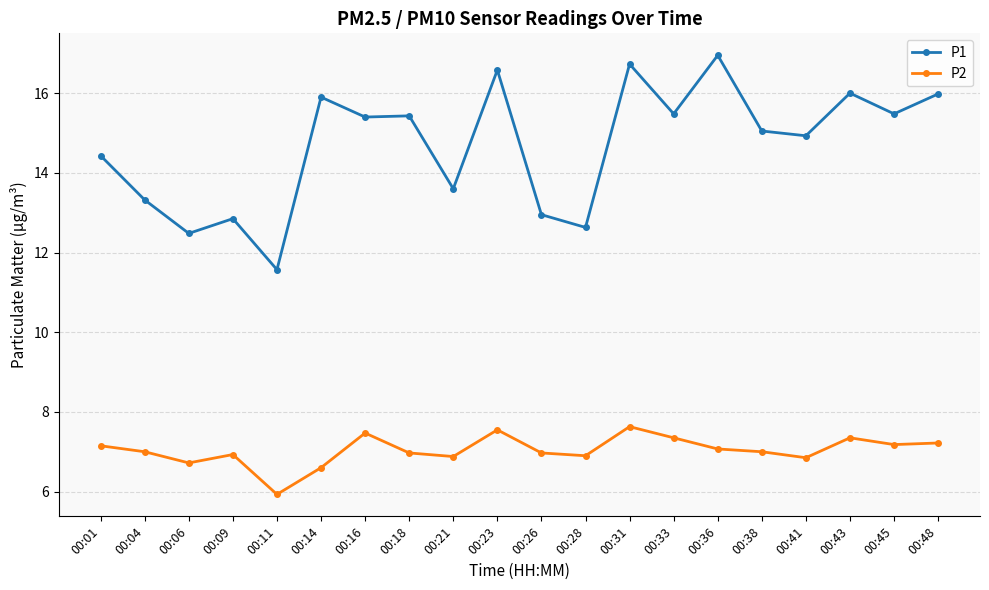

The value of P2 at 00:21 is 6.9. True or false?

True